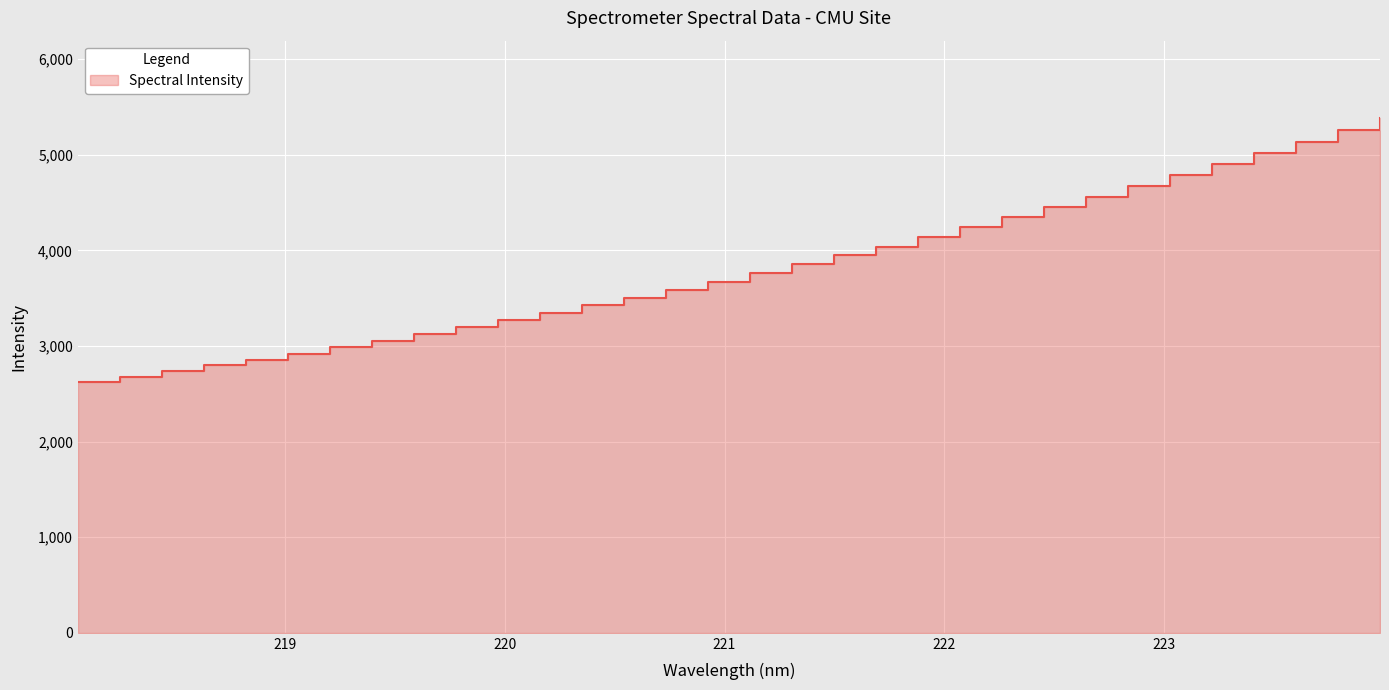

At which label does the data first exceed 3764?

221.1174